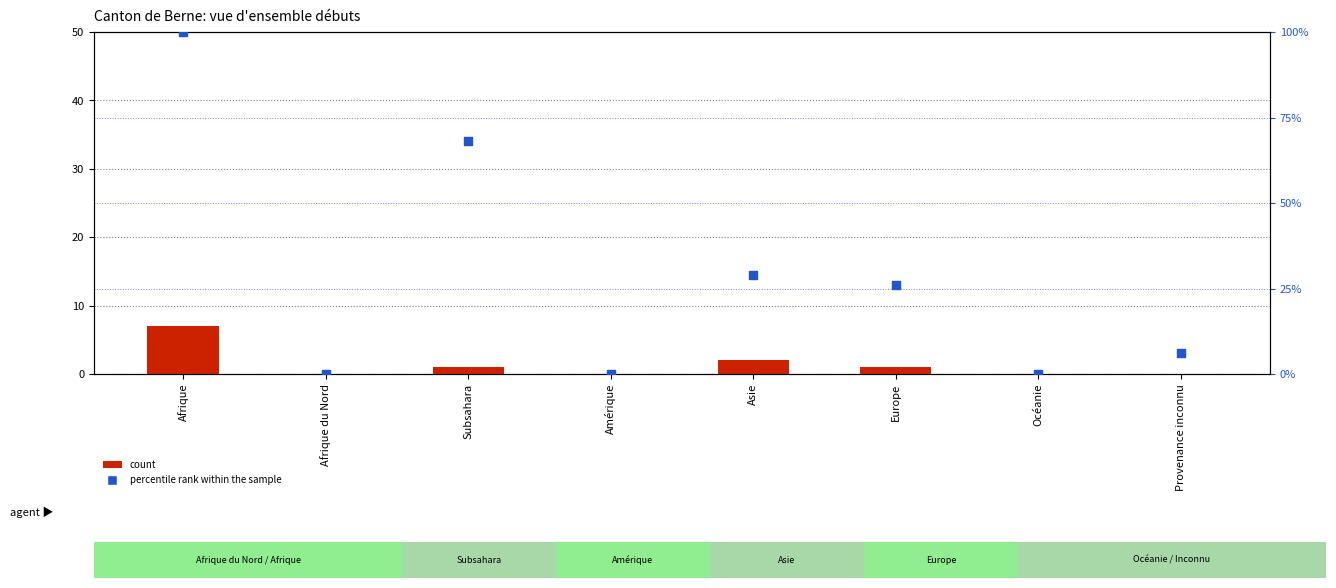

At which category is the sum across all series the highest?

Afrique